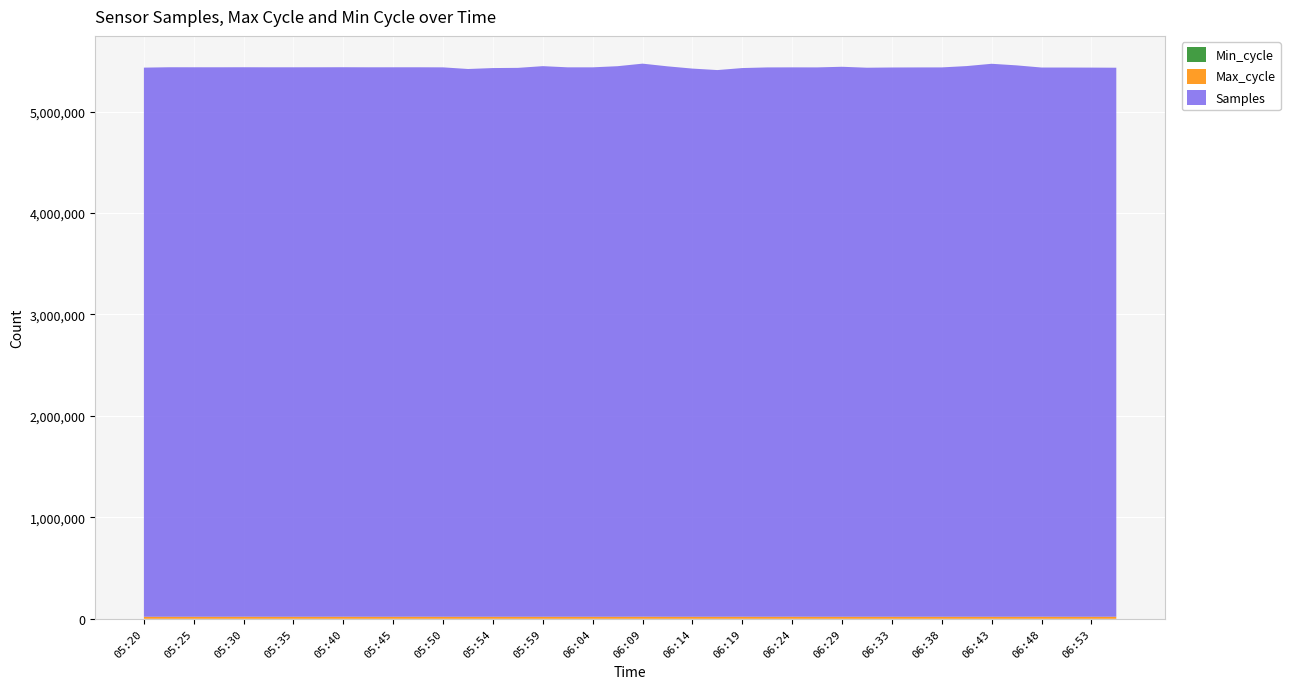

Reading left to right, list all the values displayed in this chart.

Samples: 05:20=5412879	05:23=5416630	05:25=5416357	05:28=5416300	05:30=5416307	05:32=5416166	05:35=5416189	05:37=5416269	05:40=5416459	05:42=5416178	05:45=5416275	05:47=5415977	05:50=5415593	05:52=5399410	05:54=5408721	05:57=5410566	05:59=5427547	06:02=5415778	06:04=5415858	06:07=5427090	06:09=5451649	06:11=5425654	06:14=5403465	06:16=5388814	06:19=5408408	06:21=5415055	06:24=5415145	06:26=5415188	06:29=5421373	06:31=5412085	06:33=5414286	06:36=5414923	06:38=5415139	06:41=5428284	06:43=5450851	06:46=5435210	06:48=5413496	06:50=5413840	06:53=5413207	06:55=5411767
Max_cycle: 05:20=19925	05:23=19928	05:25=19991	05:28=19929	05:30=20352	05:32=19936	05:35=19939	05:37=20055	05:40=20347	05:42=19929	05:45=19929	05:47=20359	05:50=19941	05:52=19929	05:54=19929	05:57=19929	05:59=19937	06:02=19960	06:04=19929	06:07=19936	06:09=20469	06:11=19937	06:14=19936	06:16=19969	06:19=20292	06:21=19929	06:24=20370	06:26=19929	06:29=19929	06:31=19954	06:33=19937	06:36=19929	06:38=19957	06:41=19937	06:43=19928	06:46=19929	06:48=20363	06:50=19936	06:53=19937	06:55=20258
Min_cycle: 05:20=26	05:23=26	05:25=26	05:28=26	05:30=26	05:32=26	05:35=26	05:37=26	05:40=26	05:42=26	05:45=26	05:47=26	05:50=26	05:52=26	05:54=26	05:57=26	05:59=26	06:02=26	06:04=26	06:07=26	06:09=26	06:11=26	06:14=26	06:16=26	06:19=26	06:21=26	06:24=26	06:26=26	06:29=26	06:31=26	06:33=26	06:36=26	06:38=26	06:41=26	06:43=26	06:46=26	06:48=26	06:50=26	06:53=26	06:55=26